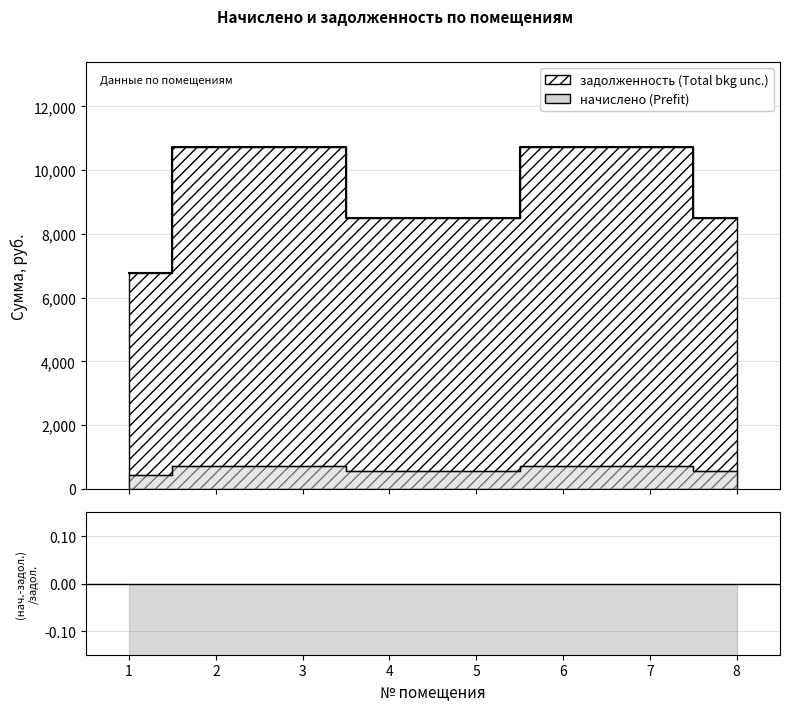

Is it true that задолженность (Prefit) equals 10713.7 at 7?

True